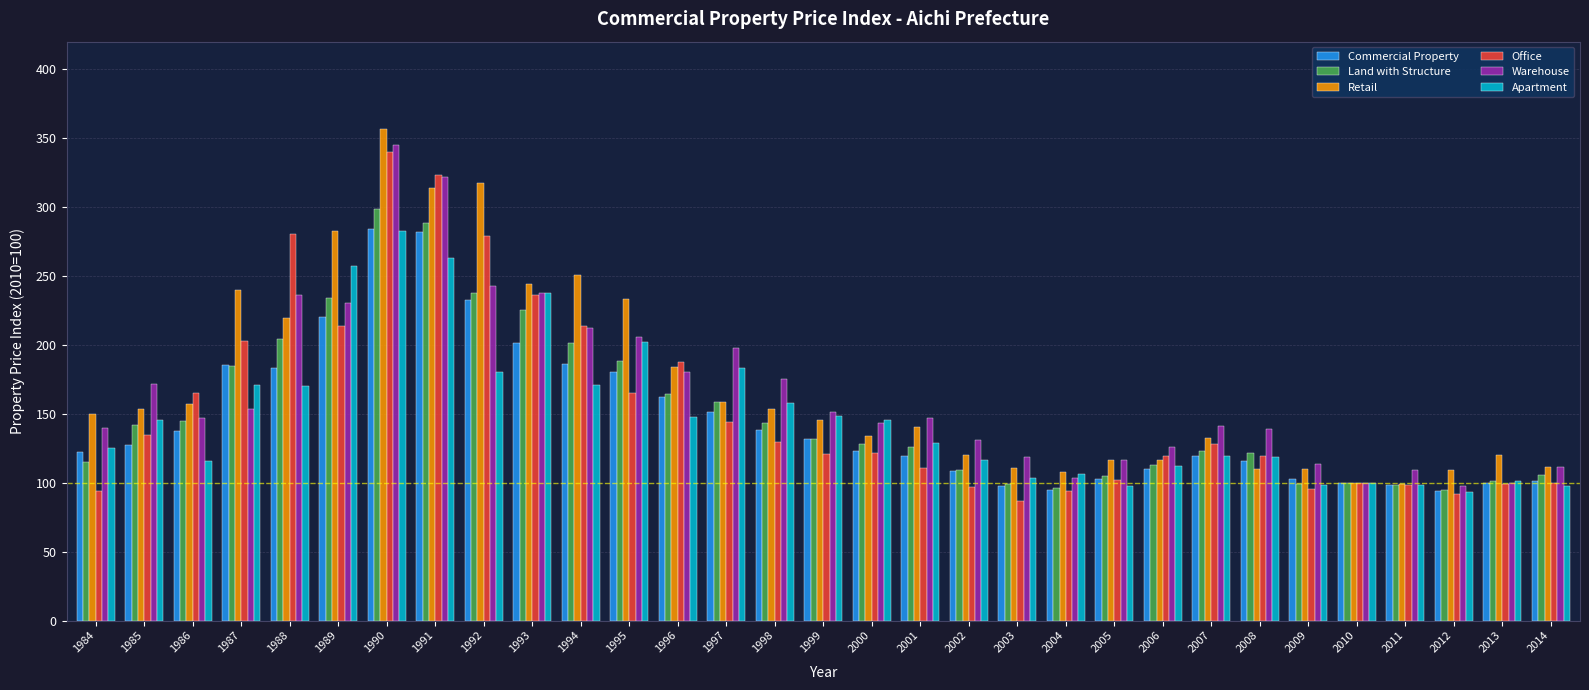

What is the difference between the highest and lowest values at 1985?

44.3